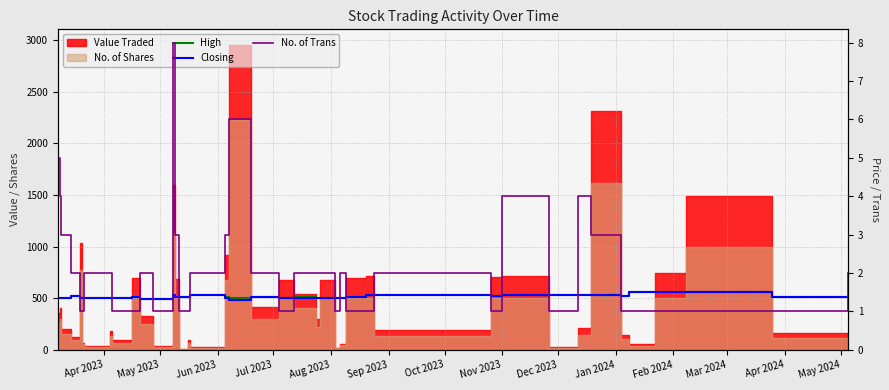

What is the label of the 1st point from the left?

Apr 2023